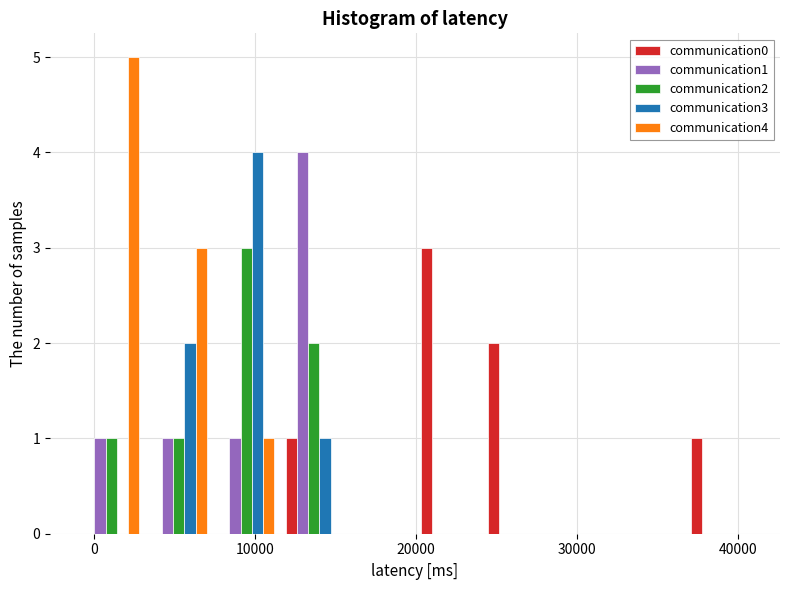

In the communication3 series, which range on the x-axis has the tallest bar?

7000 to 12000